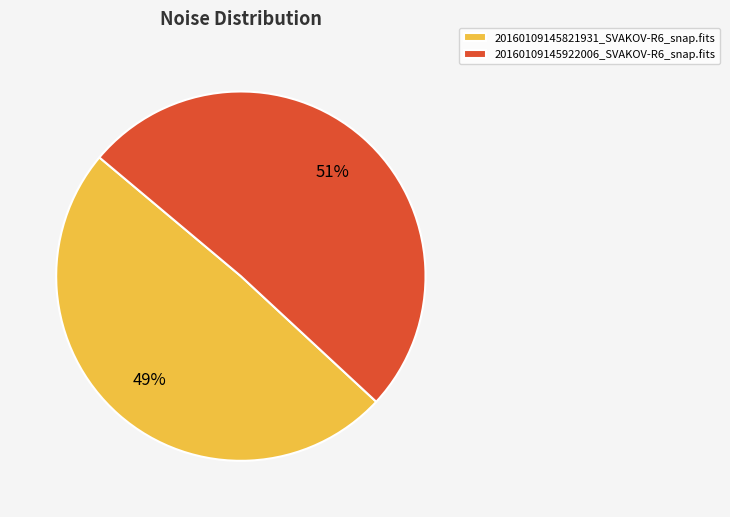

To the nearest percent, what is the difference between the 20160109145821931_SVAKOV-R6_snap.fits and 20160109145922006_SVAKOV-R6_snap.fits slice percentages?

2%